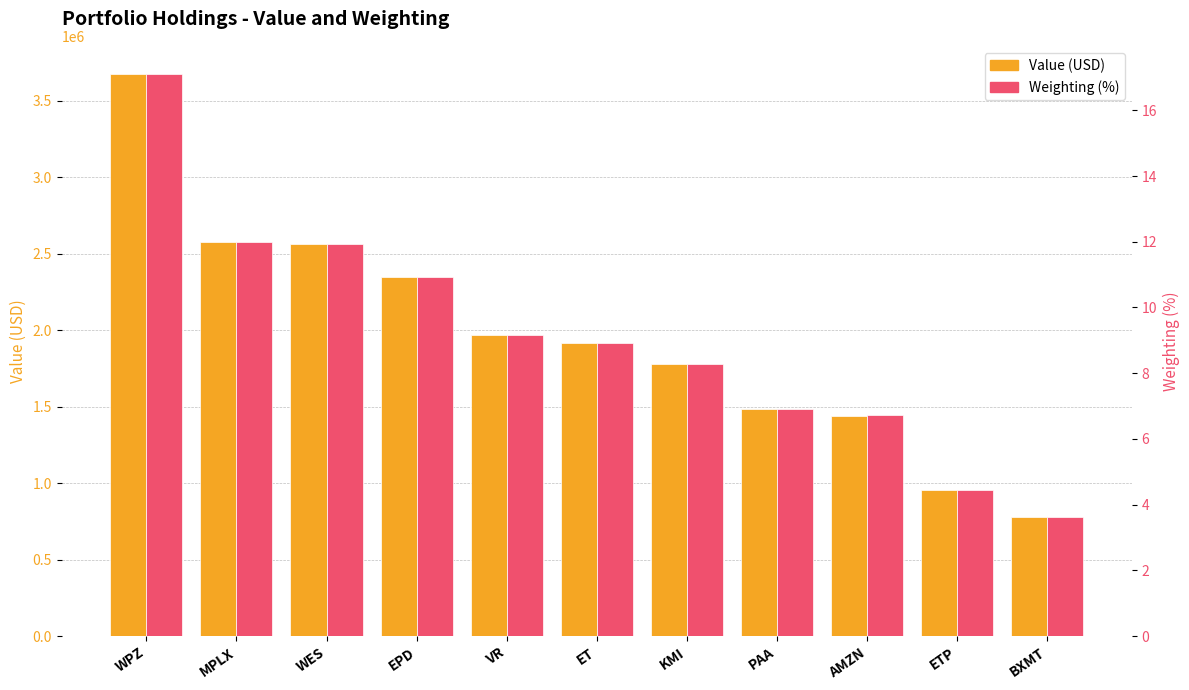

Is it true that Weighting (%) equals 10.9 at EPD?

True